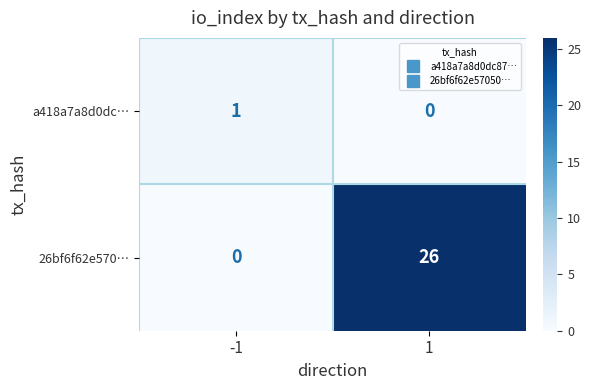

Which series has the largest total across all categories?

26bf6f62e570…